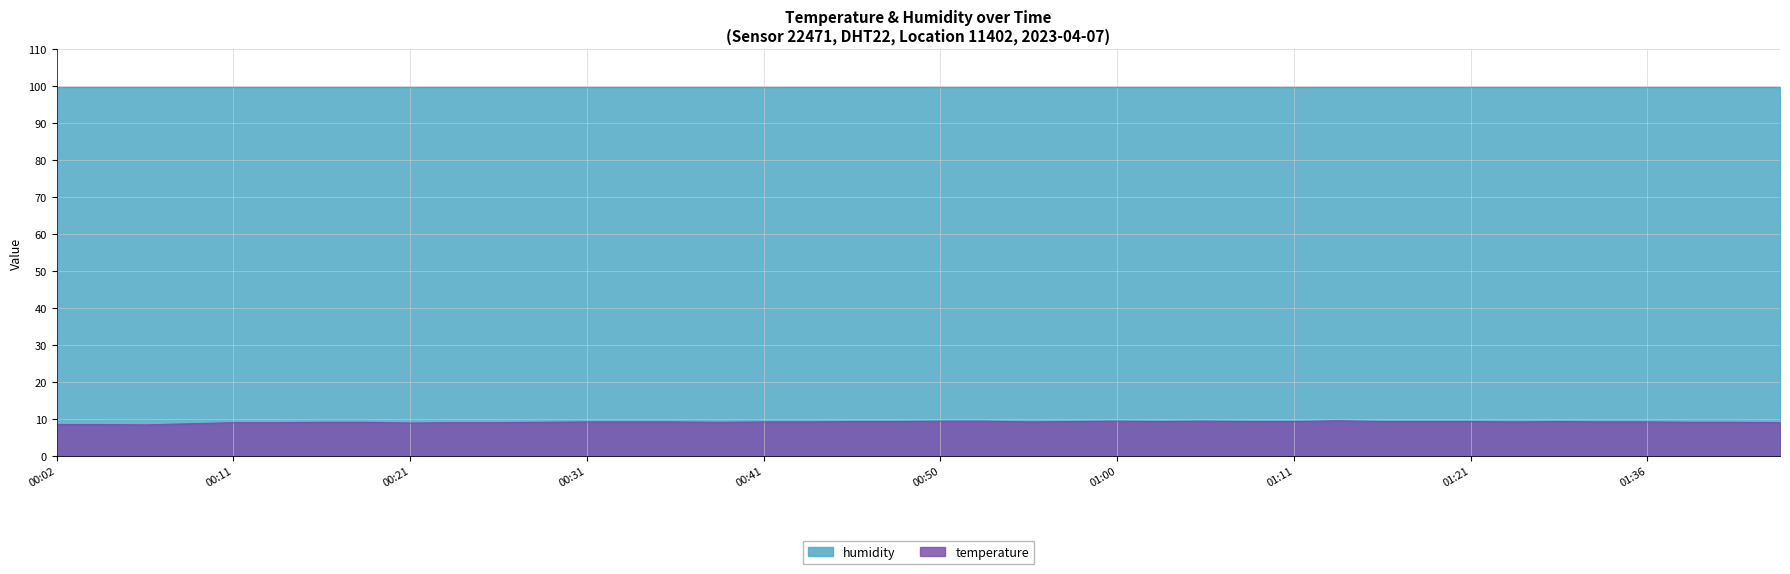

What position from the left is 00:04?

2